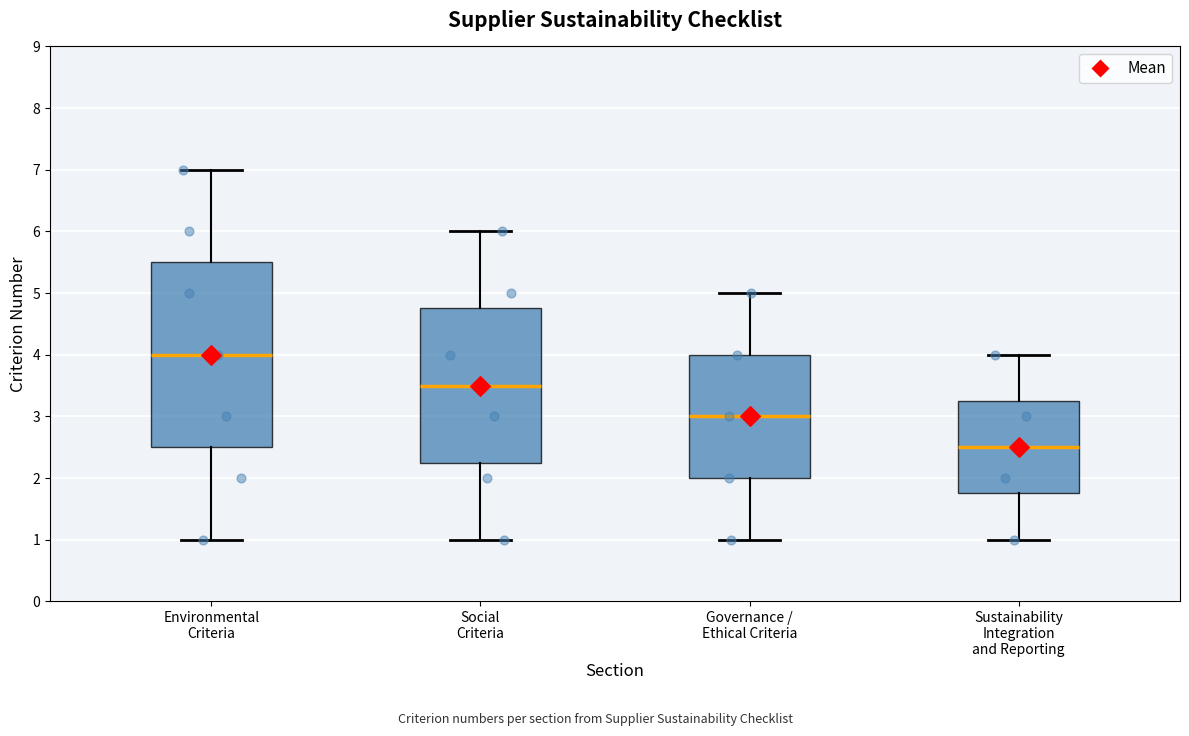

Reading left to right, read every box against the y-axis: the position of its median line, the range the box covers, and the ends of its whiskers. The values are not printed on the chart, so give them approximately, as read against the axis.

Environmental Criteria: median 4.0, box 2.5 to 5.5, whiskers 1.0 to 7.0
Social Criteria: median 3.5, box 2.3 to 4.8, whiskers 1.0 to 6.0
Governance / Ethical Criteria: median 3.0, box 2.0 to 4.0, whiskers 1.0 to 5.0
Sustainability Integration and Reporting: median 2.5, box 1.8 to 3.3, whiskers 1.0 to 4.0